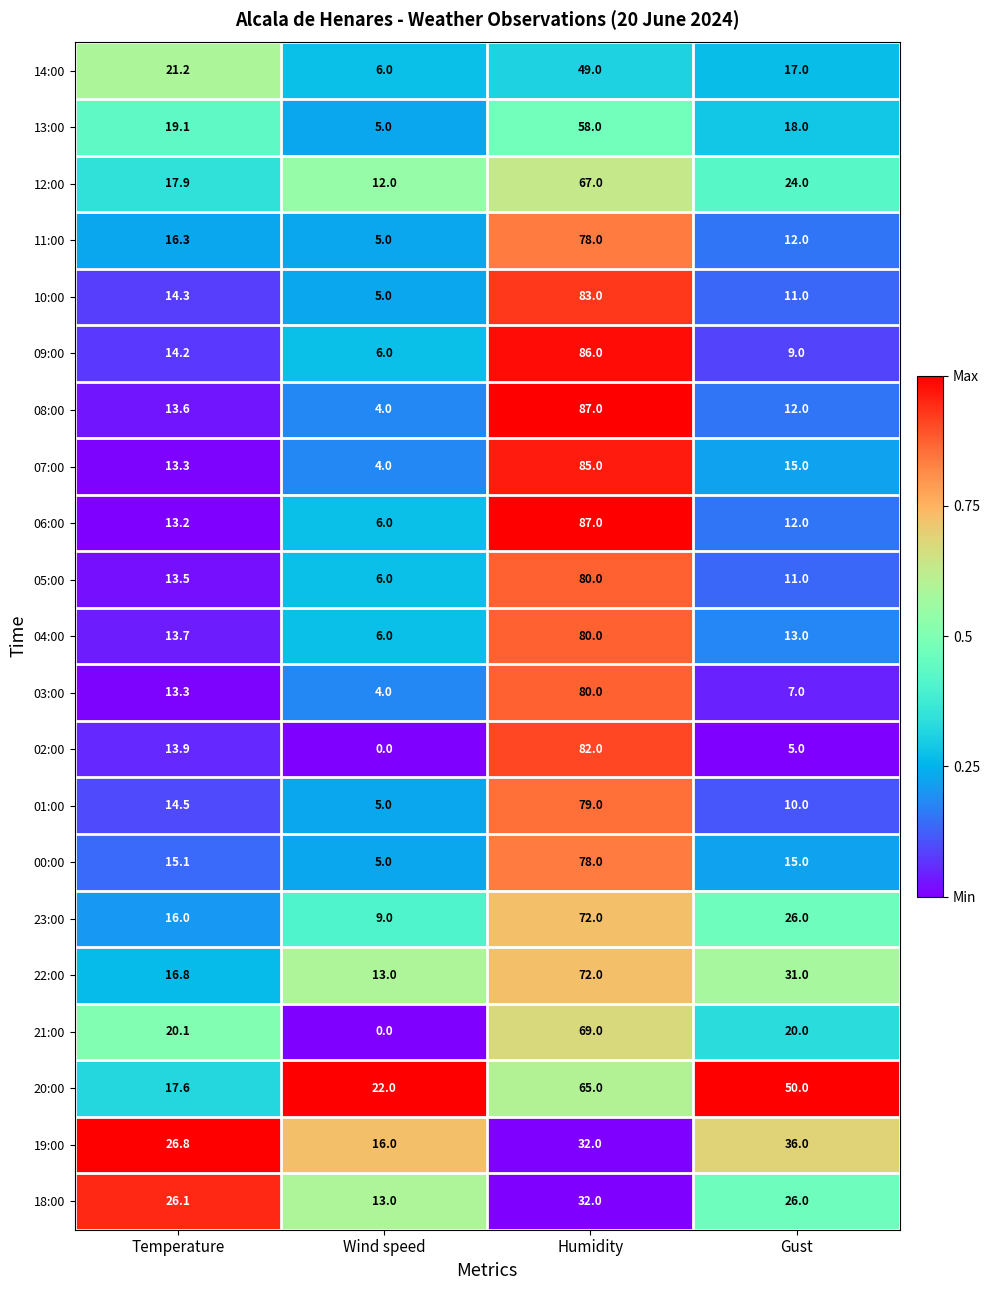

Which label corresponds to the largest value in the chart?

Humidity